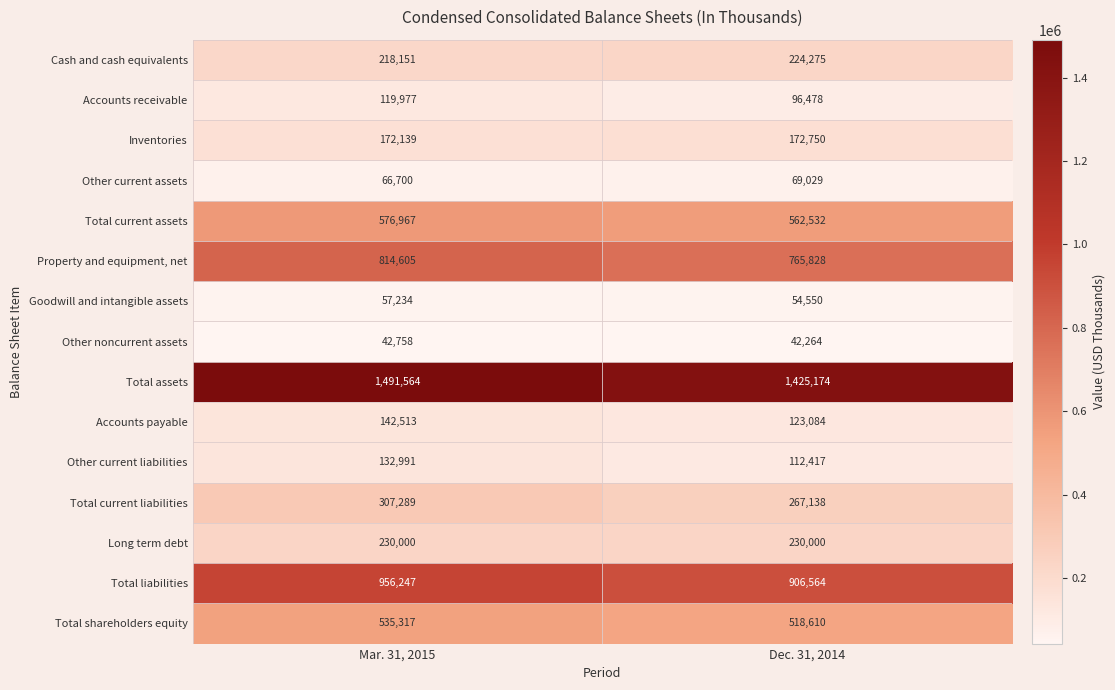

What is the maximum value for Goodwill and intangible assets?

57234